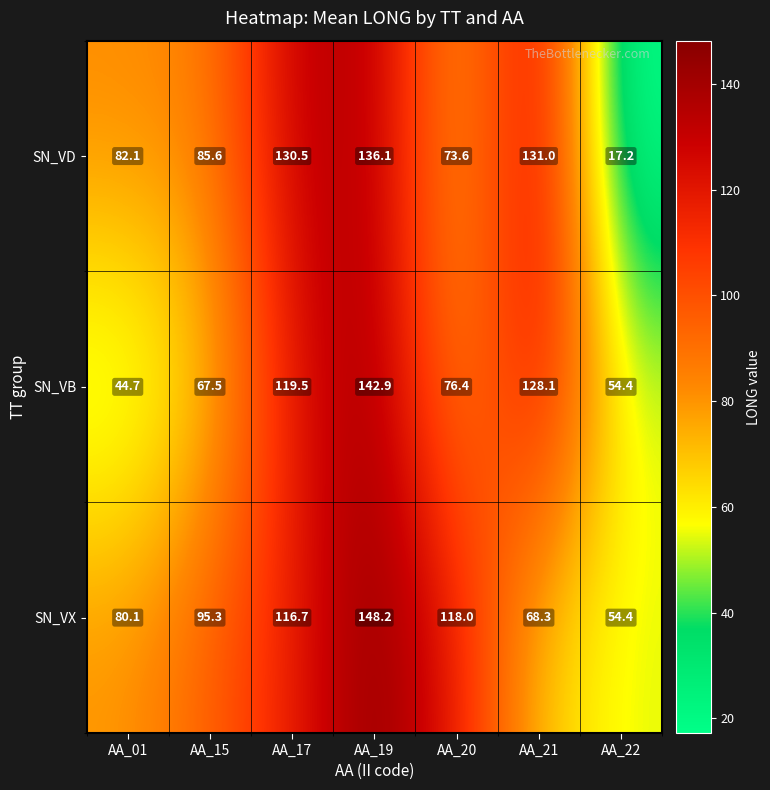

Which series changed the most between AA_15 and AA_20?

SN_VX